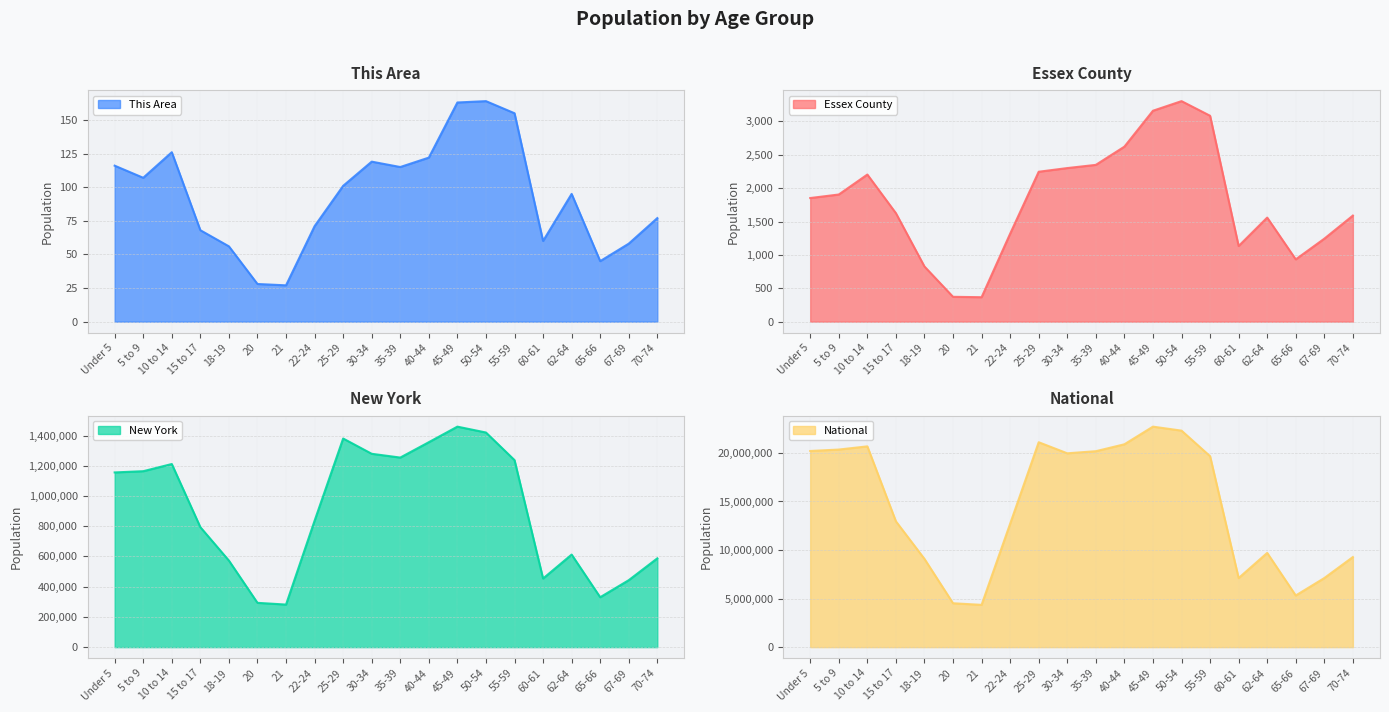

True or false: This Area and National cross at least once.

False